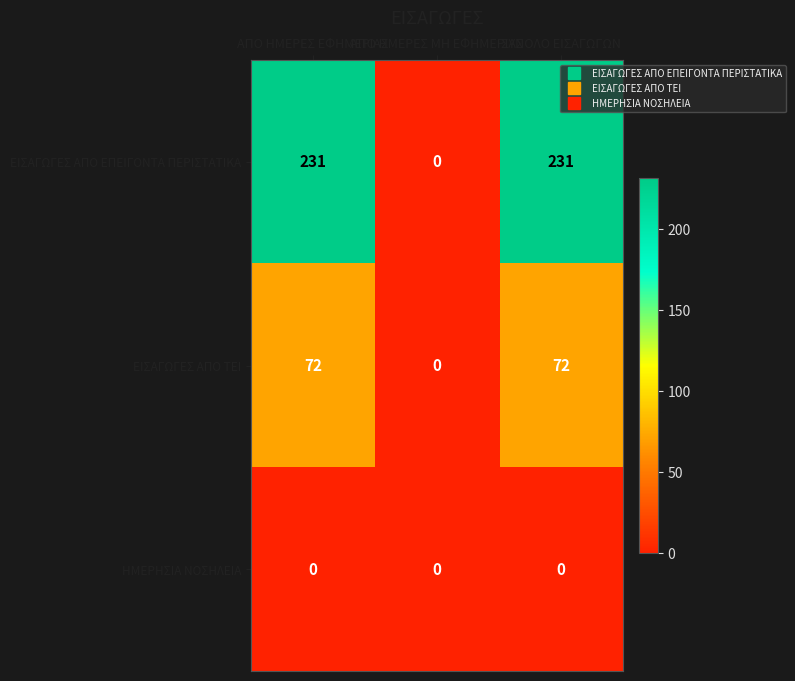

What is the maximum value shown in the chart?

231